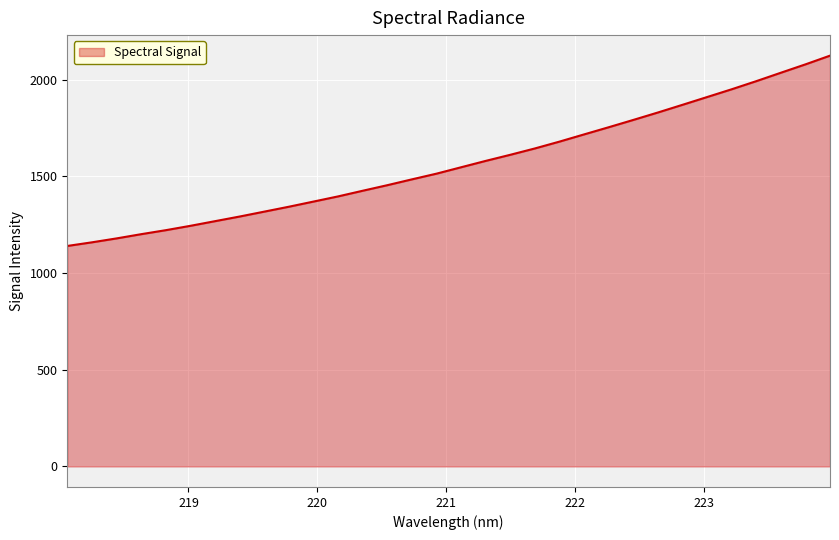

What is the difference between the maximum and minimum values?

984.1